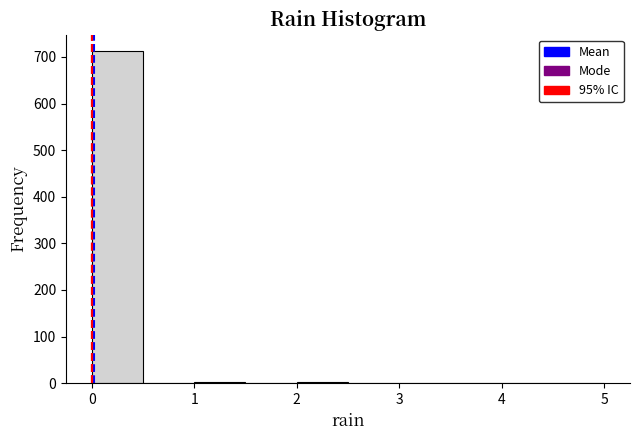

Reading left to right, transcribe this chart: for each bar, give the range it covers on the x-axis and its height. The values are not printed on the chart, so give them approximately, as read against the axis.

0.0 to 0.5: 710
0.5 to 1.0: 0
1.0 to 1.5: under 10
1.5 to 2.0: 0
2.0 to 2.5: under 10
2.5 to 3.0: 0
3.0 to 3.5: under 10
3.5 to 4.0: 0
4.0 to 4.5: under 10
4.5 to 5.0: under 10